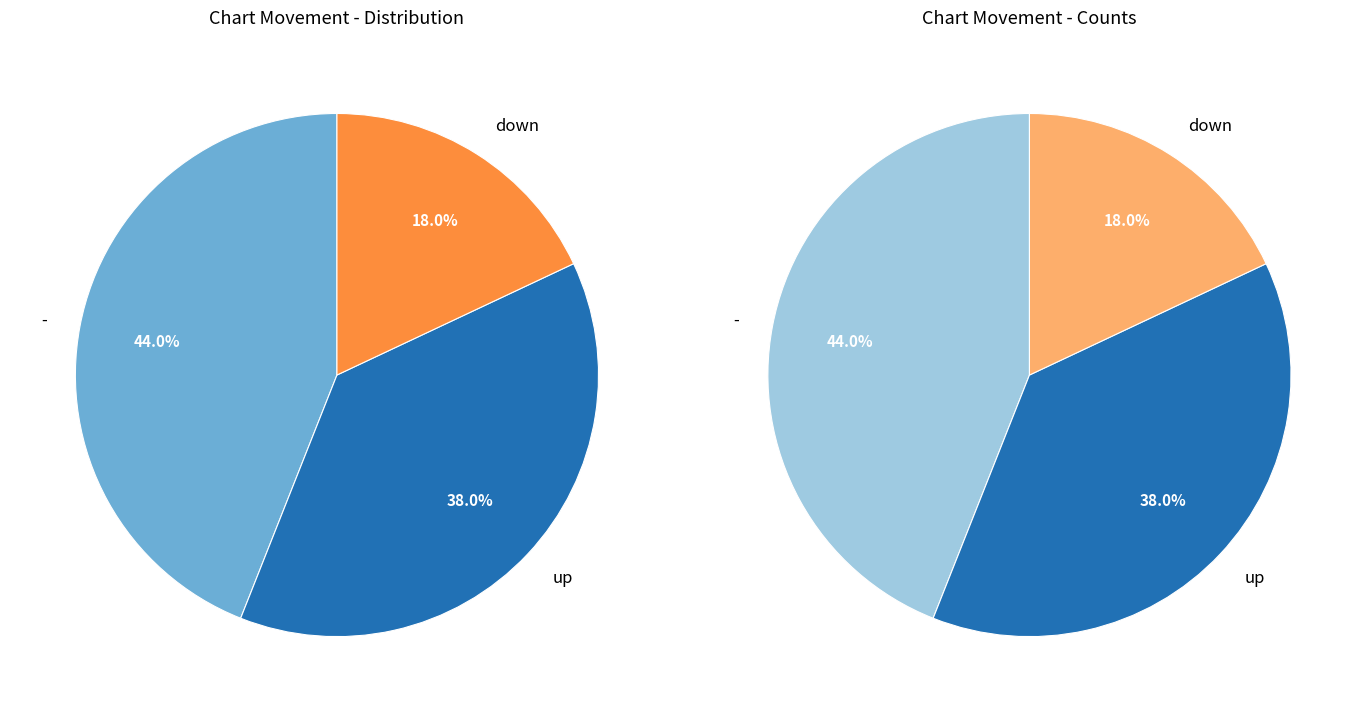

What is the ratio of the value at - to the value at up?

1.2